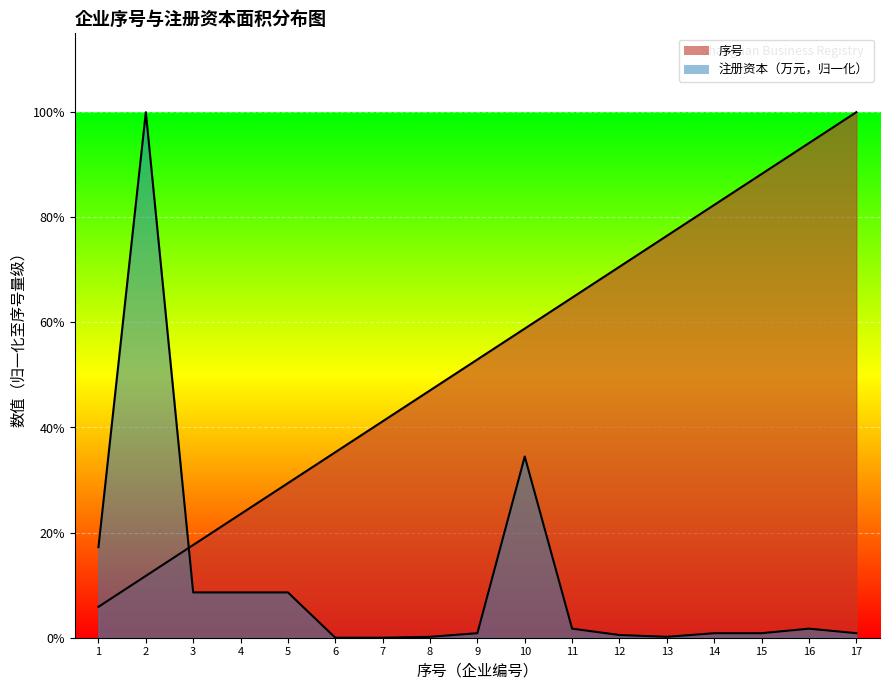

In 注册资本/母公司注册资本/资金数额(万元), how many points are higher than both neighbors (excluding endpoints)?

3